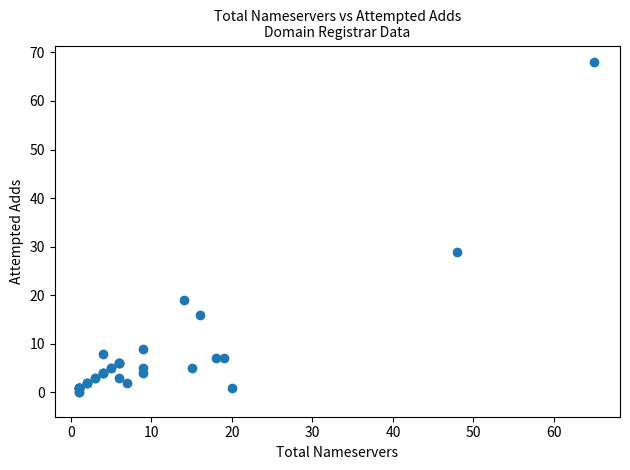

What Y value in the scatter plot is closest to 34?

29